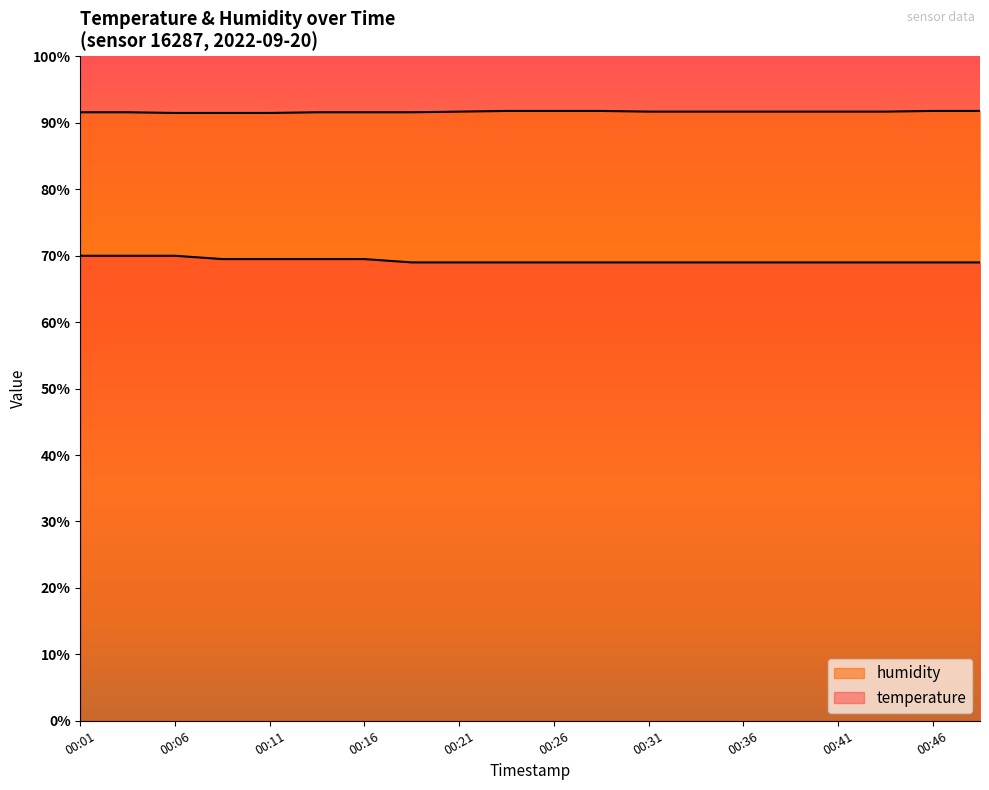

At which category is the sum across all series the highest?

00:01